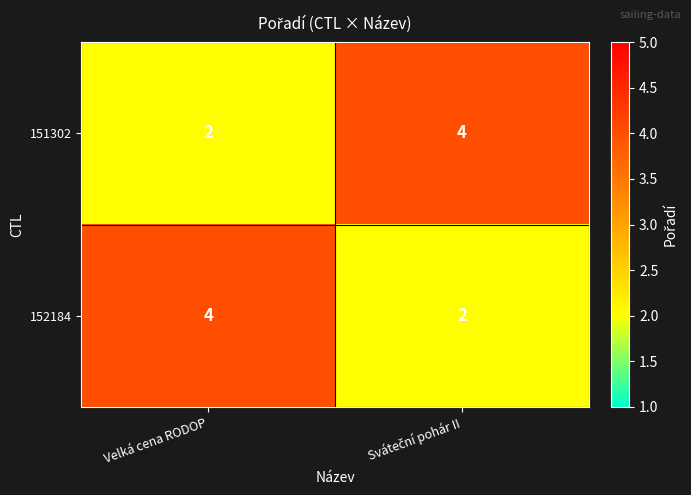

What is the greatest value displayed?

4